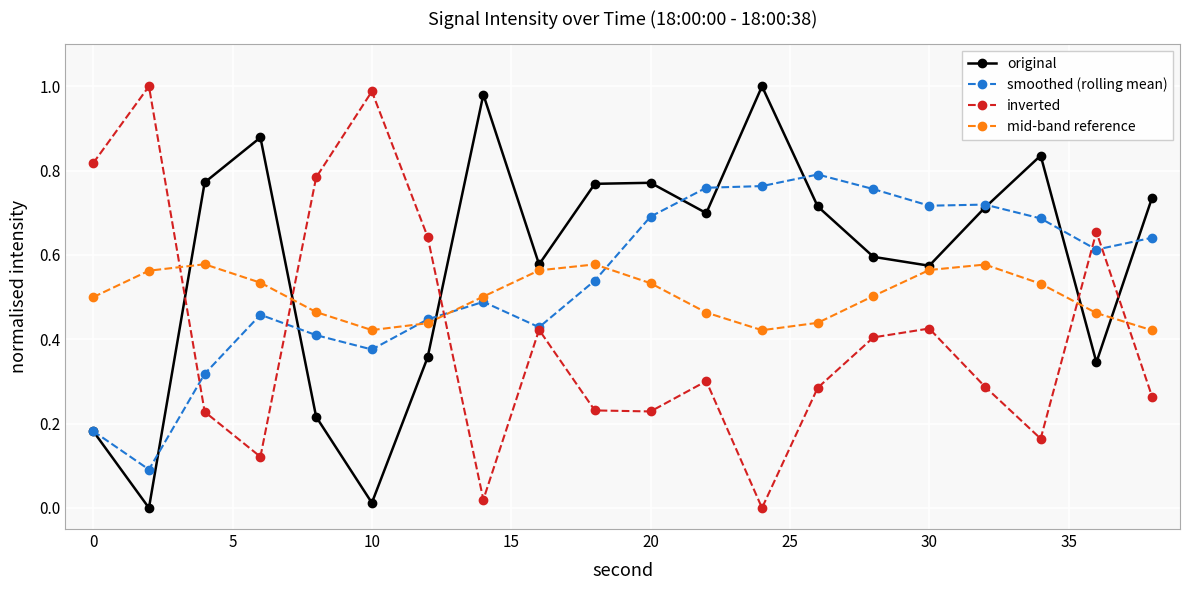

How many data points does each series have?

20